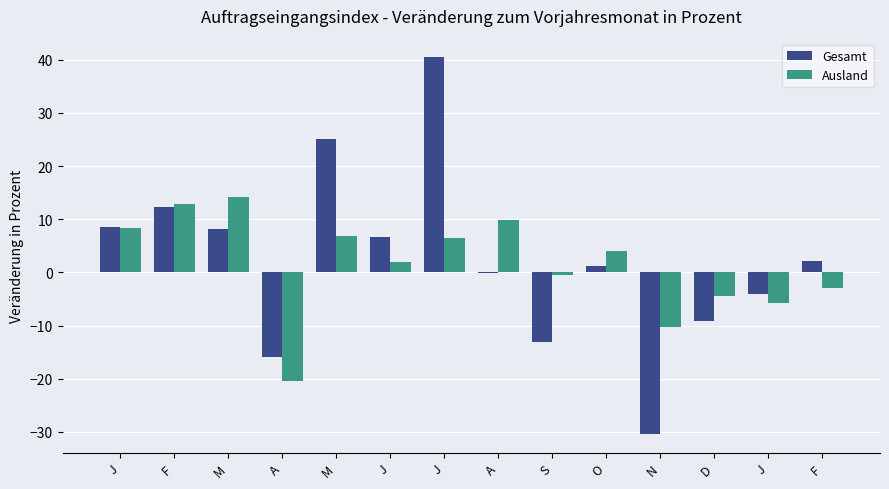

Reading left to right, list all the values displayed in this chart.

Gesamt: J=8.6	F=12.3	M=8.2	A=-16.0	M=25.1	J=6.7	J=40.4	A=-0.1	S=-13.1	O=1.2	N=-30.4	D=-9.1	J=-4.1	F=2.1
Ausland: J=8.3	F=12.8	M=14.1	A=-20.4	M=6.9	J=1.9	J=6.4	A=9.9	S=-0.4	O=4.1	N=-10.2	D=-4.5	J=-5.7	F=-3.0